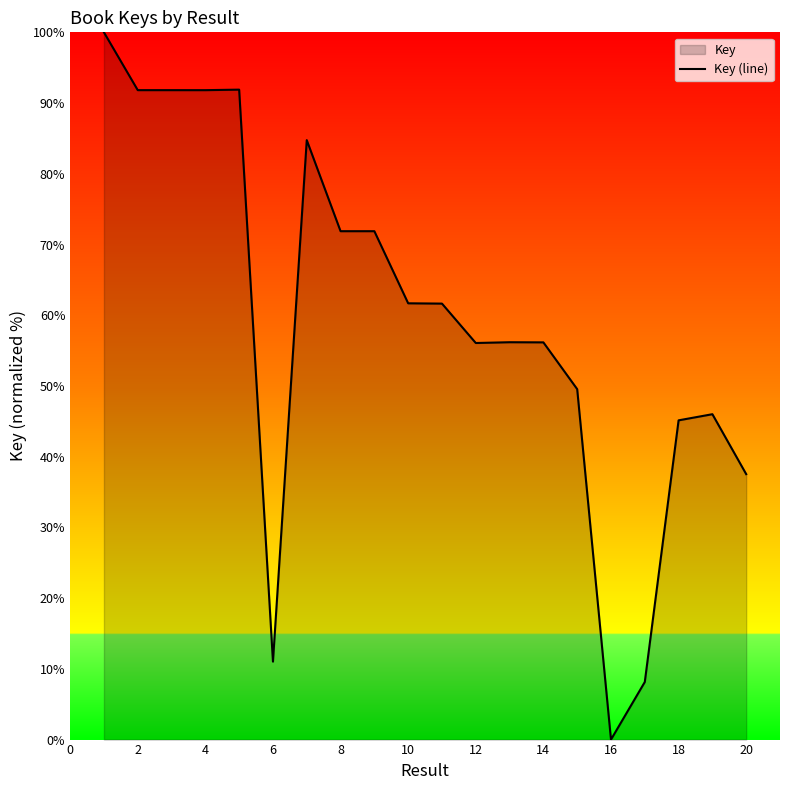

What is the difference between the values at 8 and 18?

26.7